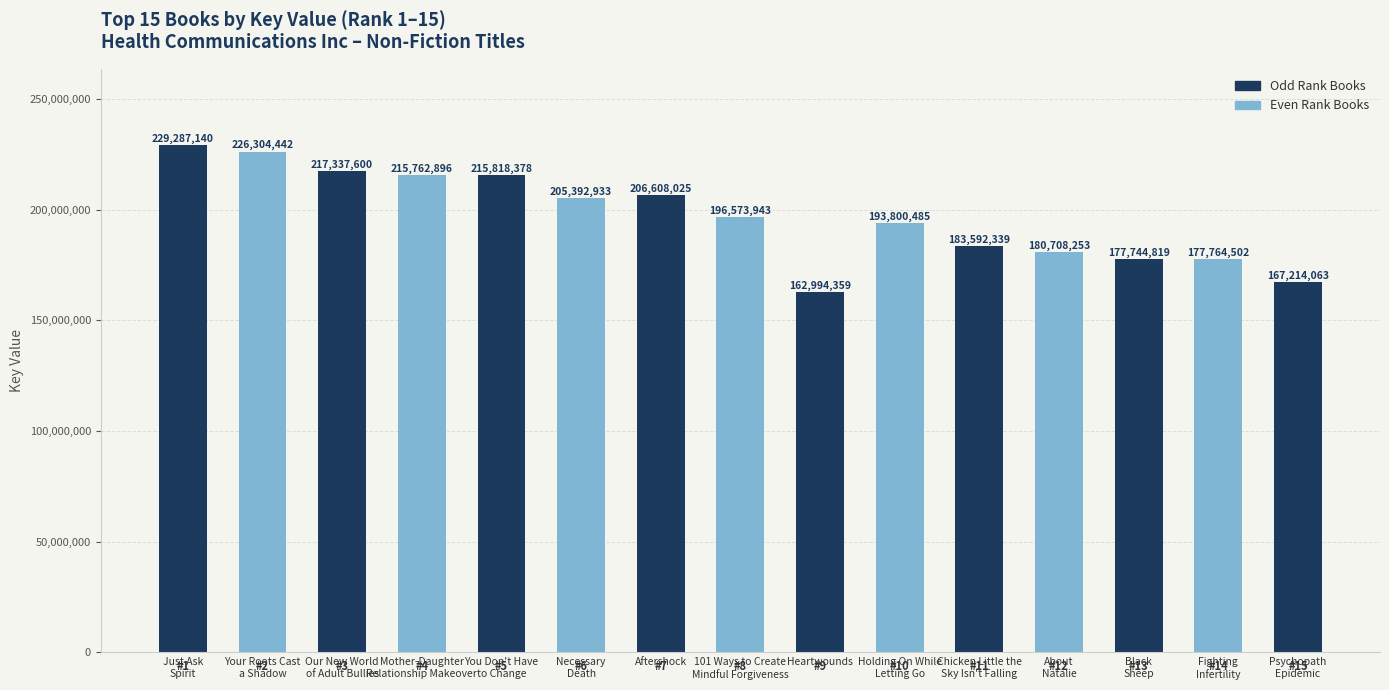

Reading right to left, transcribe all the data shown in this chart.

Psychopath
Epidemic=167214063	Fighting
Infertility=177764502	Black
Sheep=177744819	About
Natalie=180708253	Chicken Little the
Sky Isn't Falling=183592339	Holding On While
Letting Go=193800485	Heartwounds=162994359	101 Ways to Create
Mindful Forgiveness=196573943	Aftershock=206608025	Necessary
Death=205392933	You Don't Have
to Change=215818378	Mother-Daughter
Relationship Makeover=215762896	Our New World
of Adult Bullies=217337600	Your Roots Cast
a Shadow=226304442	Just Ask
Spirit=229287140